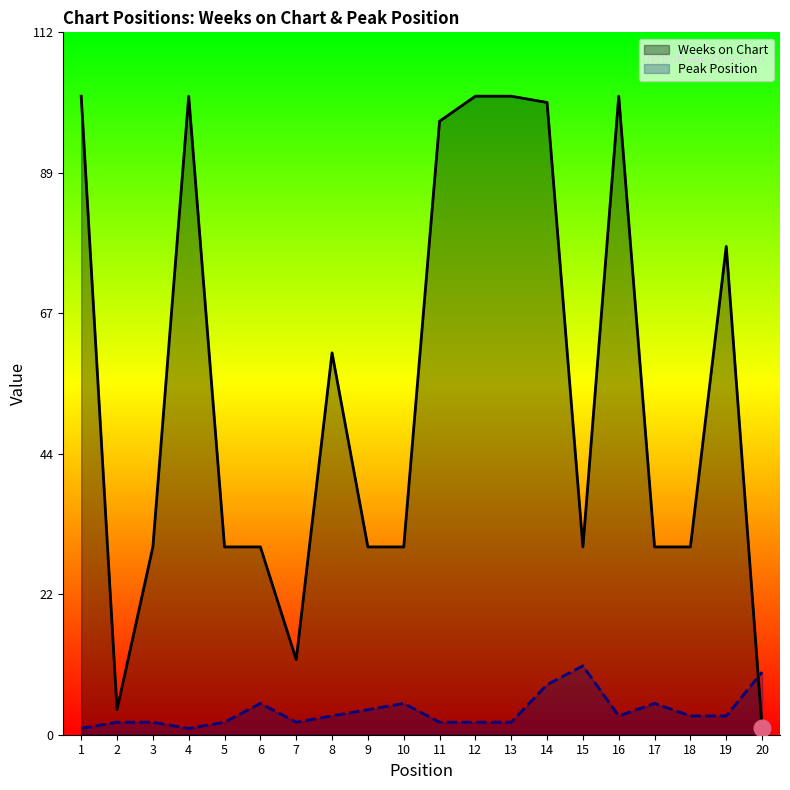

List the labels in order of Peak Position value, largest first.

15, 20, 14, 6, 10, 17, 9, 8, 16, 18, 19, 2, 3, 5, 7, 11, 12, 13, 1, 4